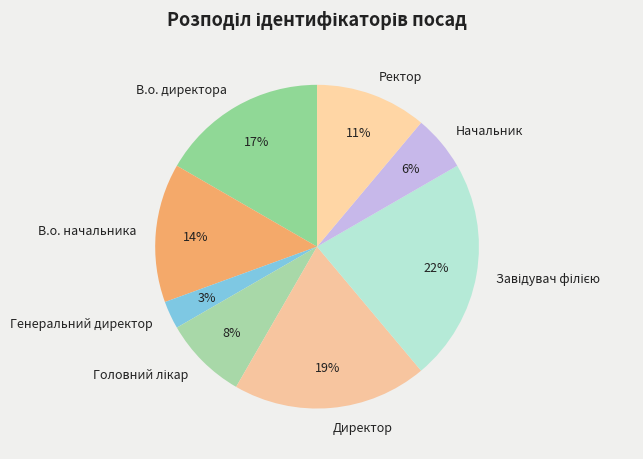

Which category has the smallest portion of the pie?

Генеральний директор